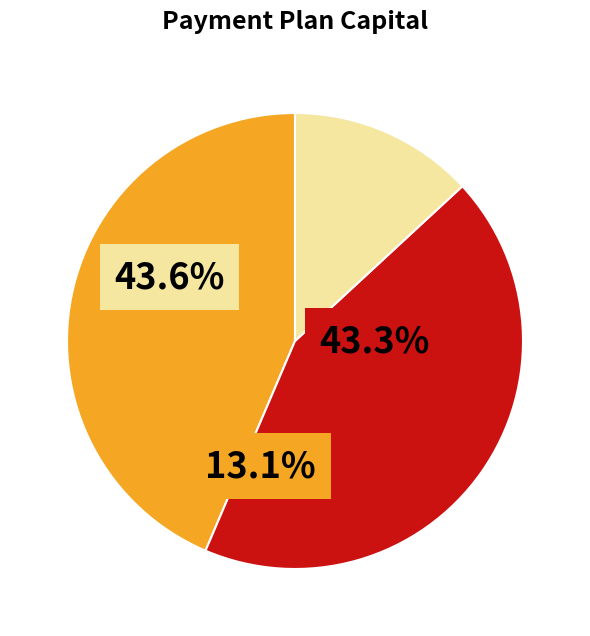

Is there any slice that represents more than half of the pie?

No